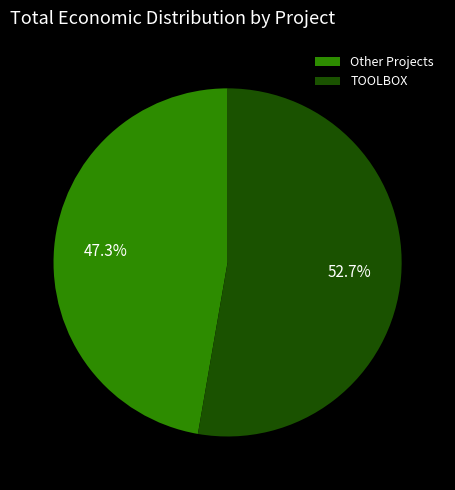

Count the number of slices in the pie.

2